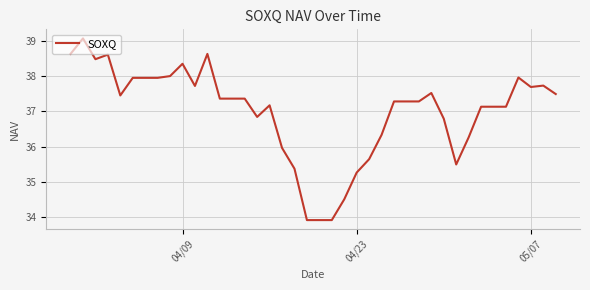

How many lines are shown in the chart?

1